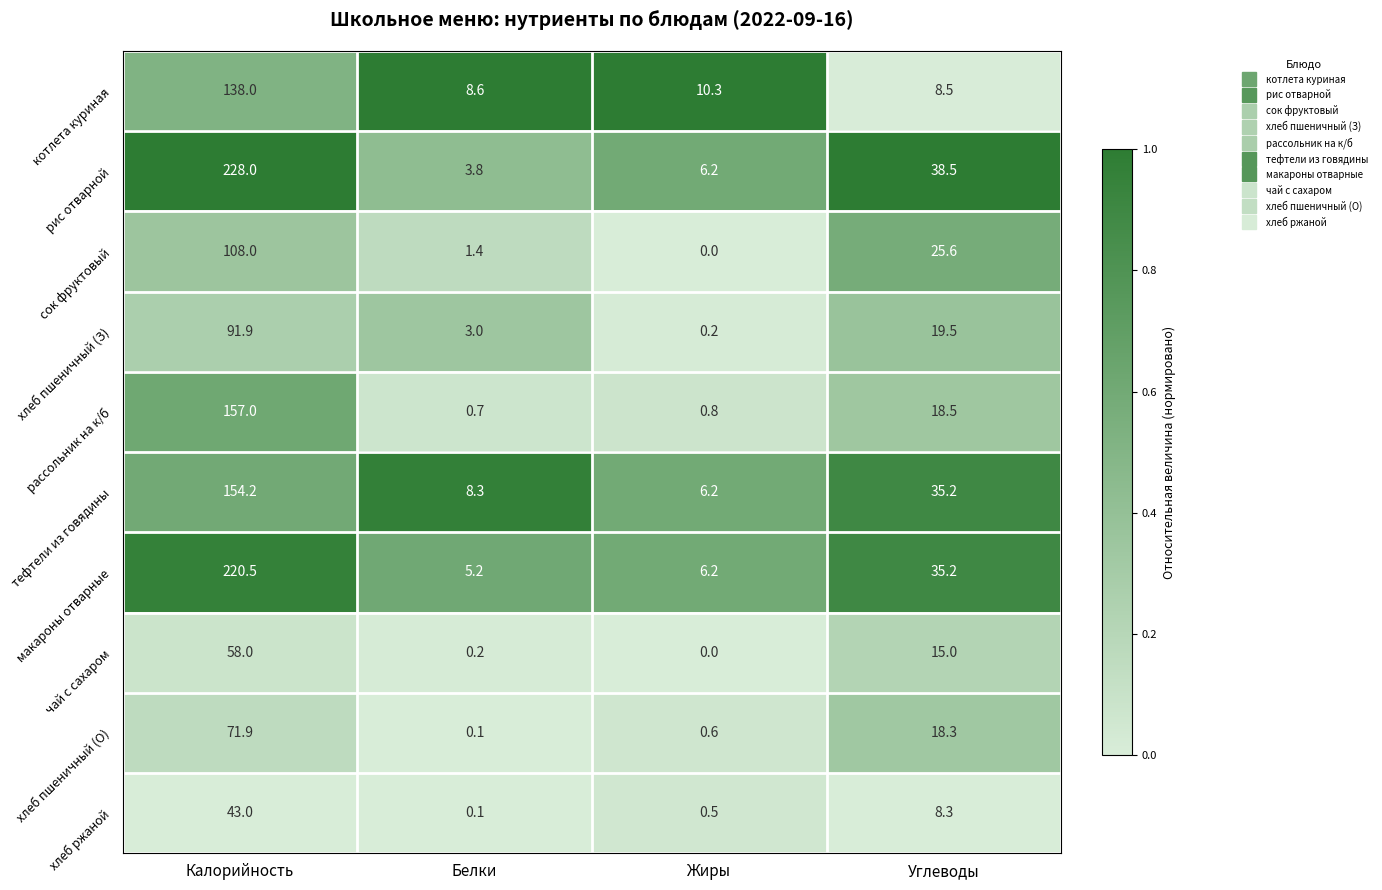

The value of хлеб ржаной at Калорийность is 43.0. True or false?

True